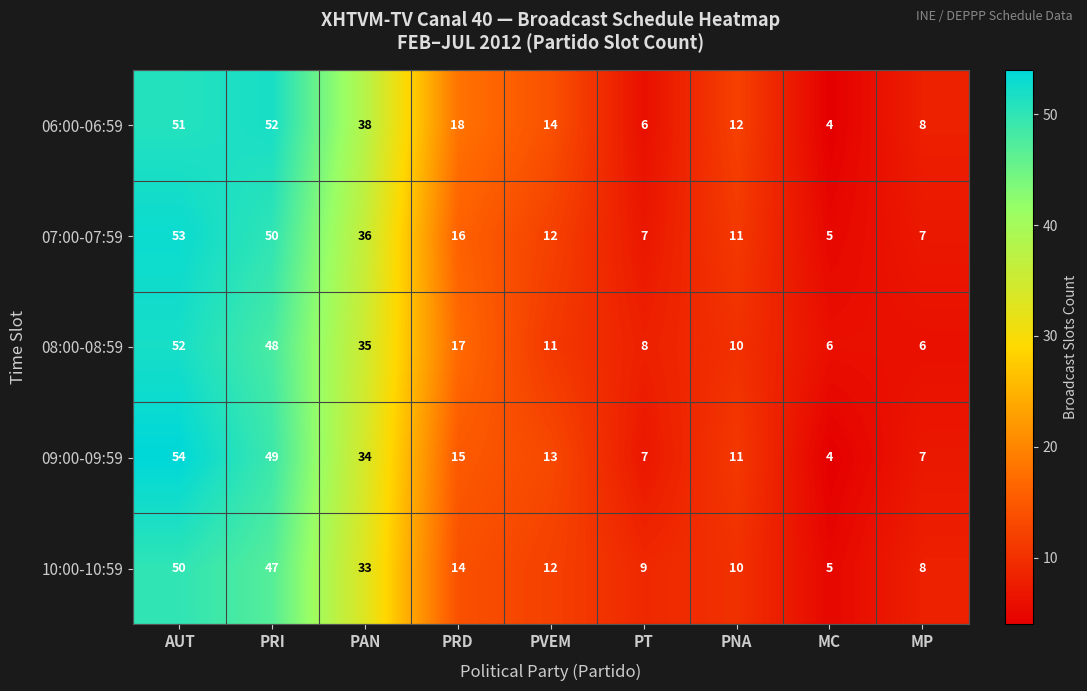

Is it true that 07:00-07:59 equals 12 at PVEM?

True